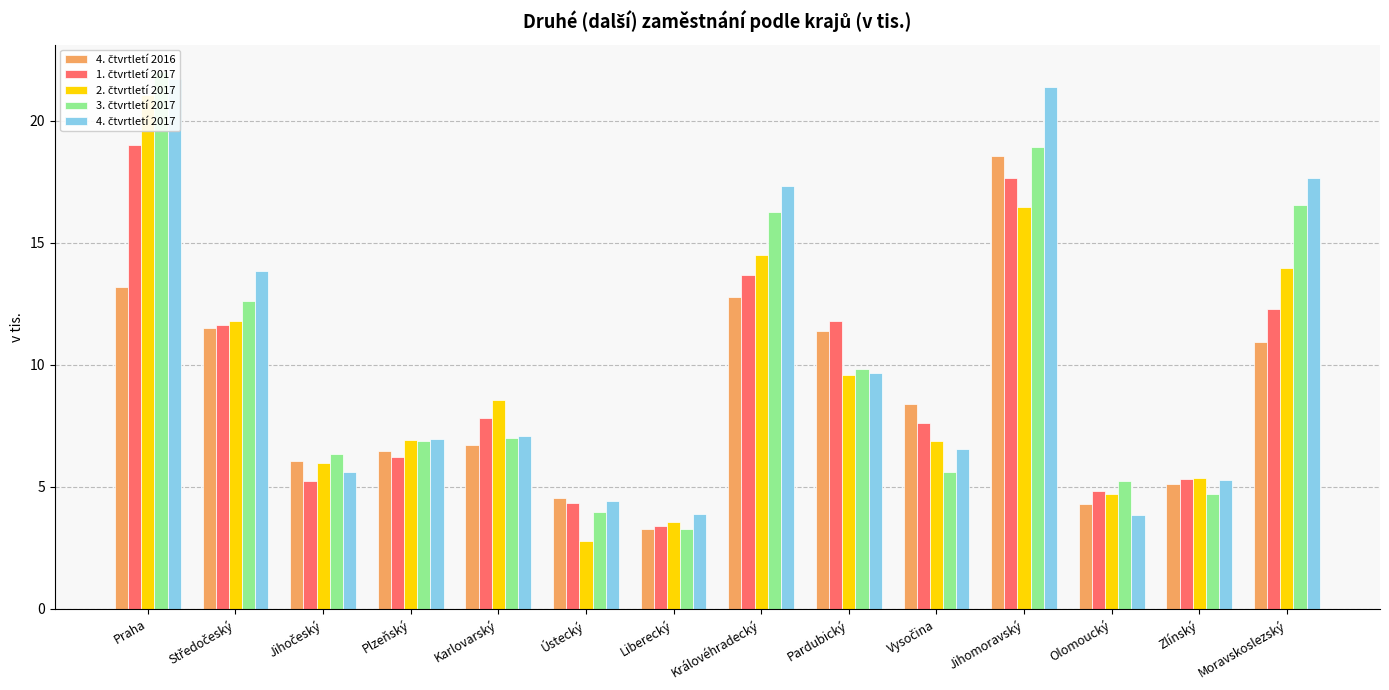

What is the value of the 3. čtvrtletí 2017 bar at the 11th from the left?

18.9